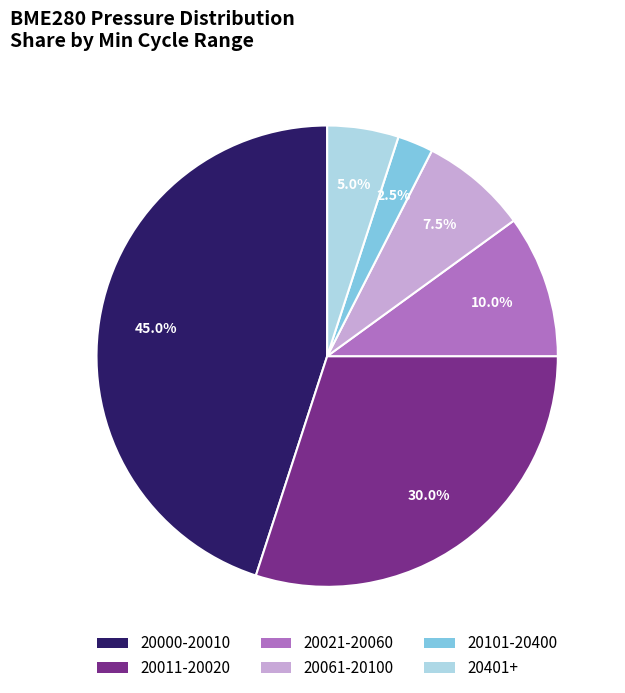

Rank the categories by value from lowest to highest.

20101-20400, 20401+, 20061-20100, 20021-20060, 20011-20020, 20000-20010